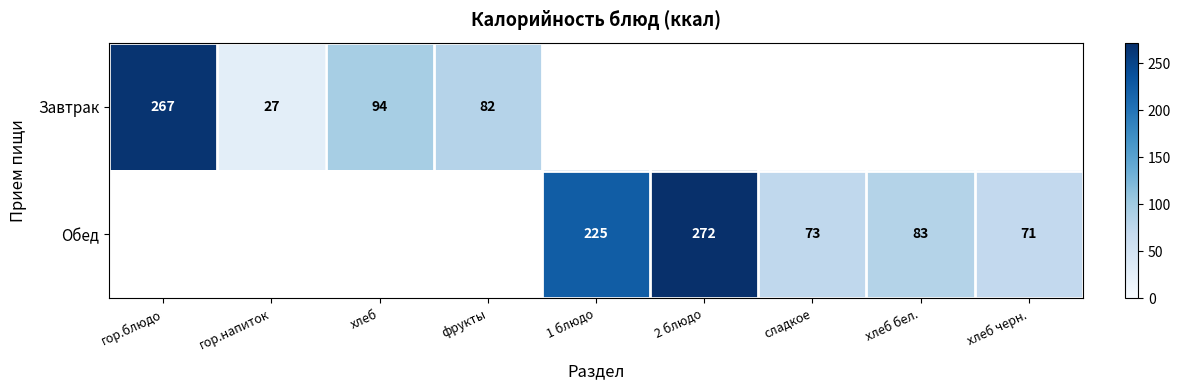

The Завтрак series shows 122.5 at фрукты. True or false?

False